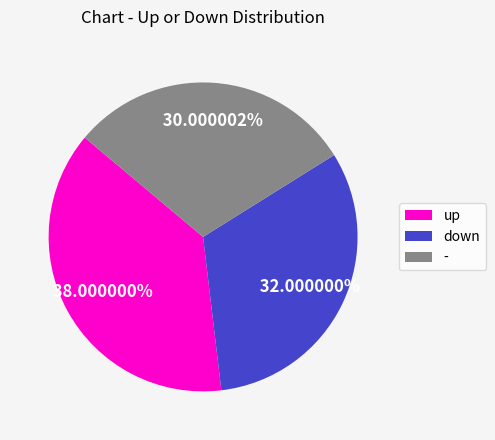

Rank the categories by value from highest to lowest.

up, down, -